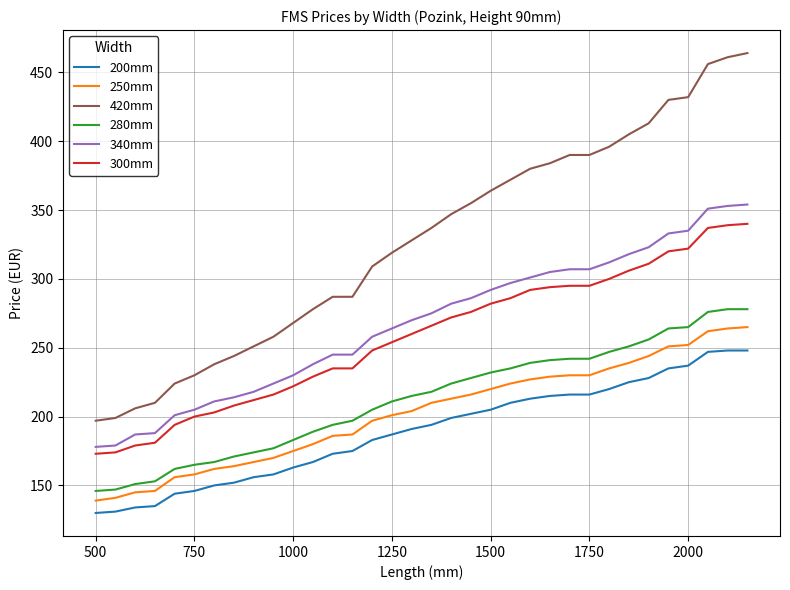

Which series has the largest total across all categories?

420mm